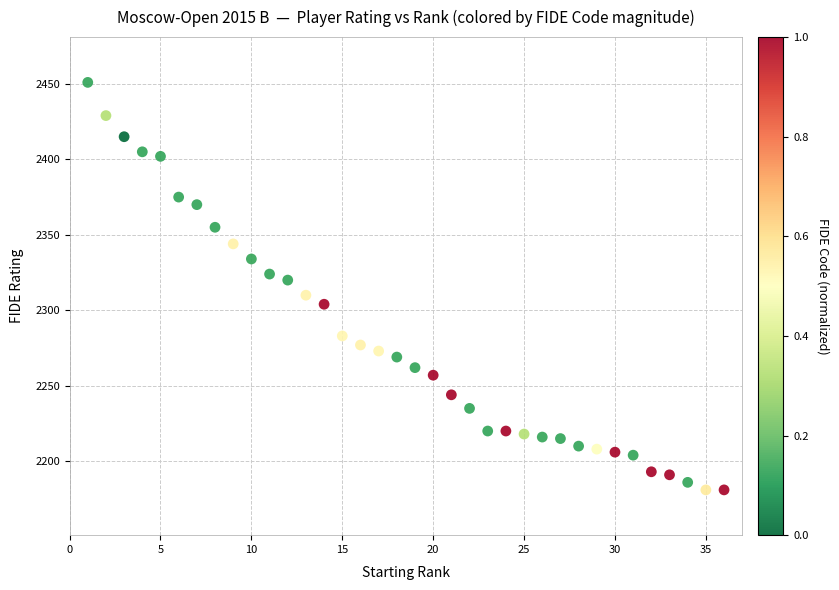

What is the range of Y values (max minus min)?

270